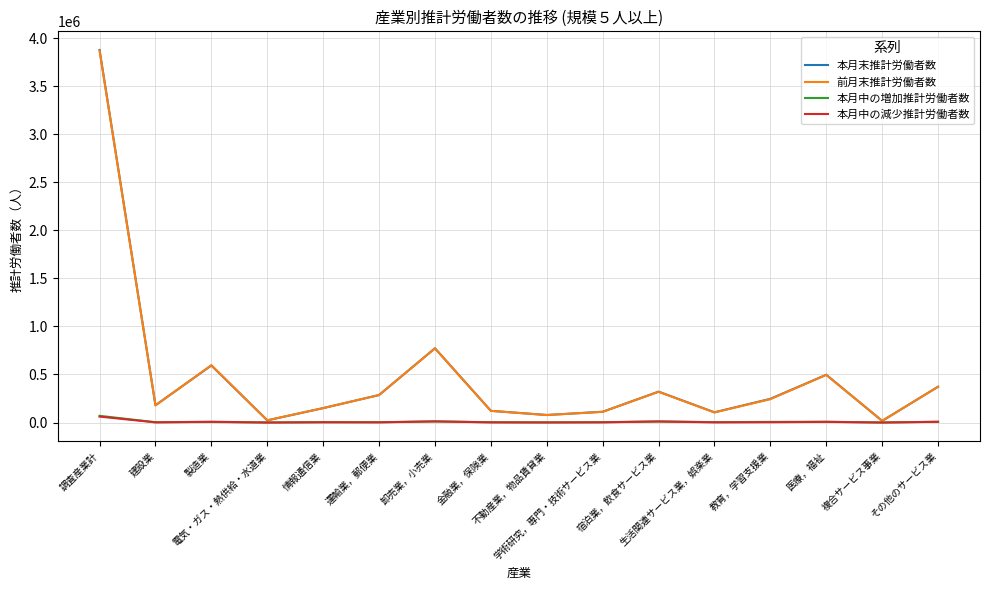

How many intersections are there between 本月末推計労働者数 and 前月末推計労働者数?

4